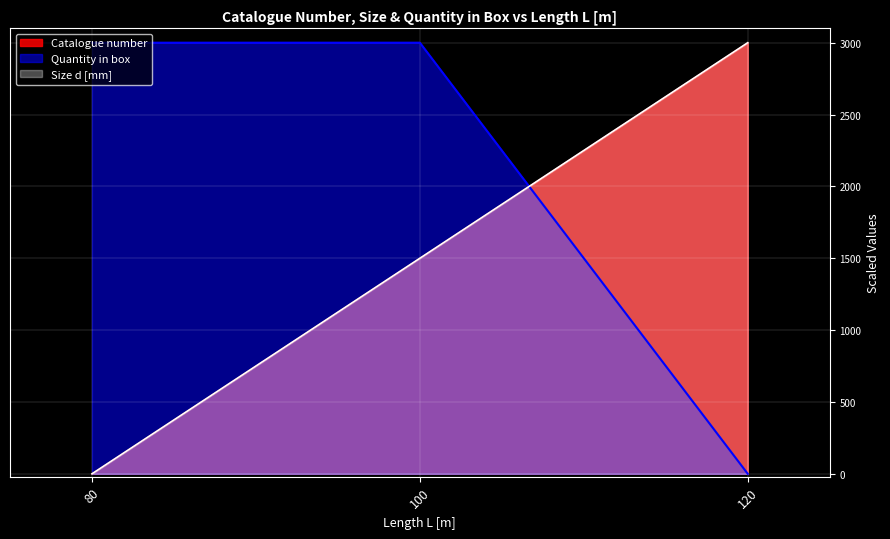

What is the spread (max minus min) of values at 80?

3000.0